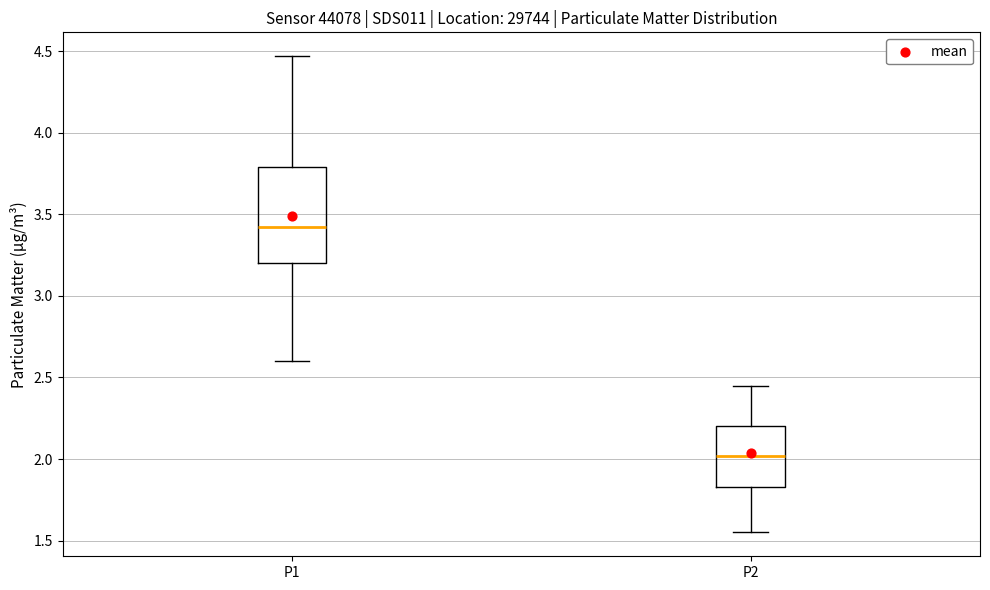

Comparing the boxes themselves (not the whiskers), which one is the tallest?

P1